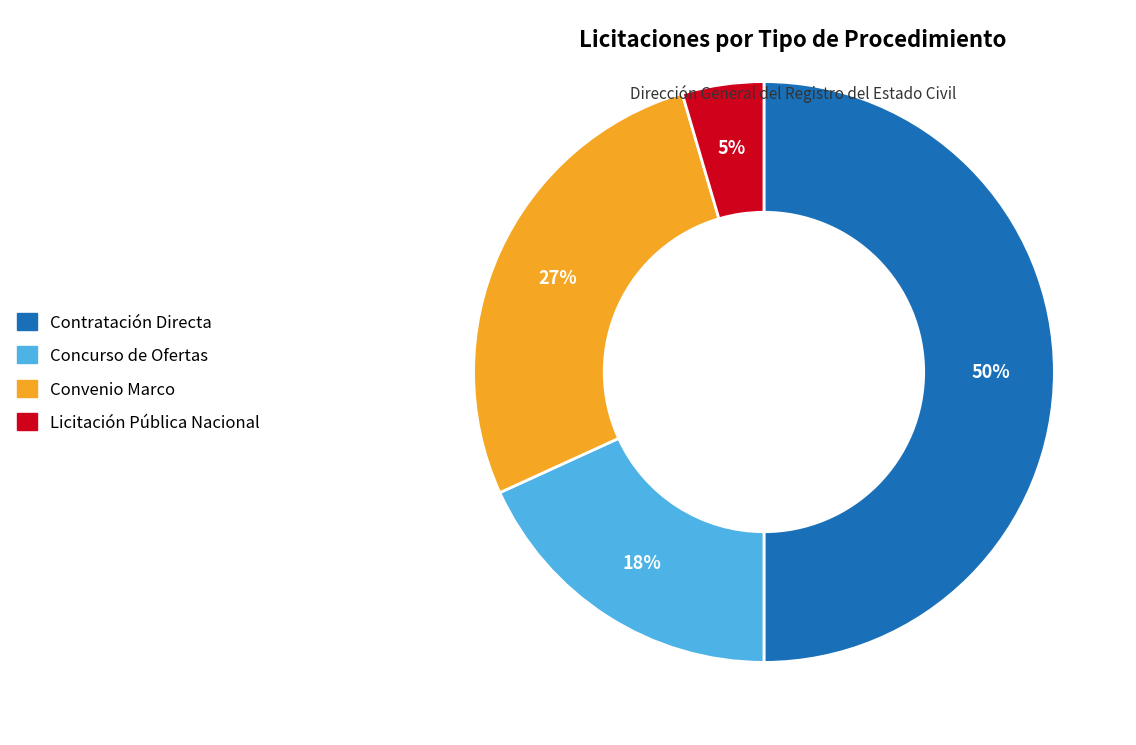

To the nearest percent, what is the difference between the largest and smallest slice percentages?

45%